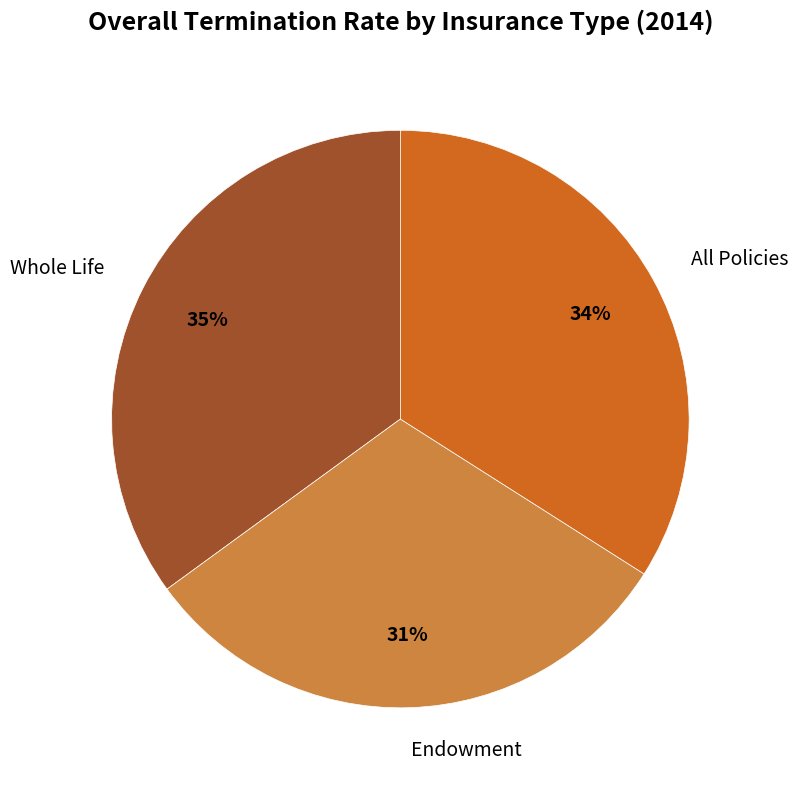

To the nearest percent, what is the difference between the largest and smallest slice percentages?

4%